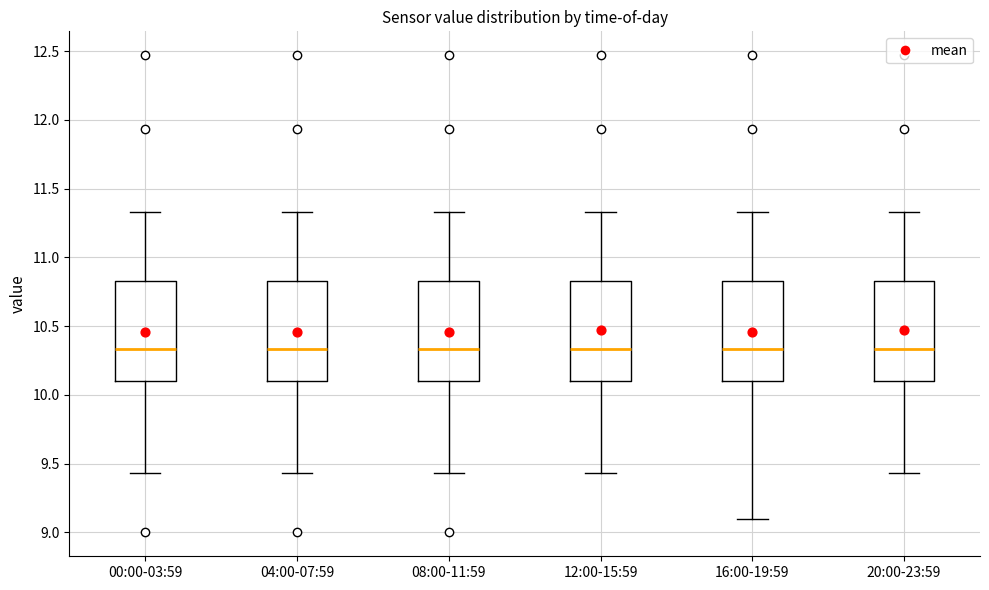

Reading left to right, transcribe this box plot: for each box, give where its median line is, the range the box spans, and where its two whiskers end, as read against the y-axis. The values are not printed on the chart, so give them approximately, as read against the axis.

00:00-03:59: median 10.35, box 10.10 to 10.85, whiskers 9.45 to 11.35
04:00-07:59: median 10.35, box 10.10 to 10.85, whiskers 9.45 to 11.35
08:00-11:59: median 10.35, box 10.10 to 10.85, whiskers 9.45 to 11.35
12:00-15:59: median 10.35, box 10.10 to 10.85, whiskers 9.45 to 11.35
16:00-19:59: median 10.35, box 10.10 to 10.85, whiskers 9.10 to 11.35
20:00-23:59: median 10.35, box 10.10 to 10.85, whiskers 9.45 to 11.35